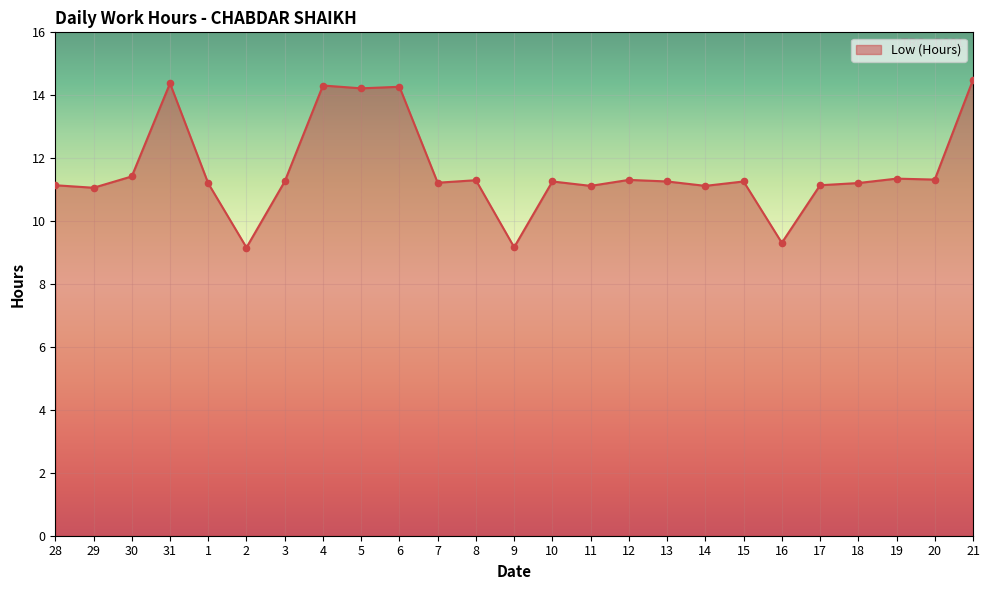

What is the change in value from 30 to 31?

+3.0